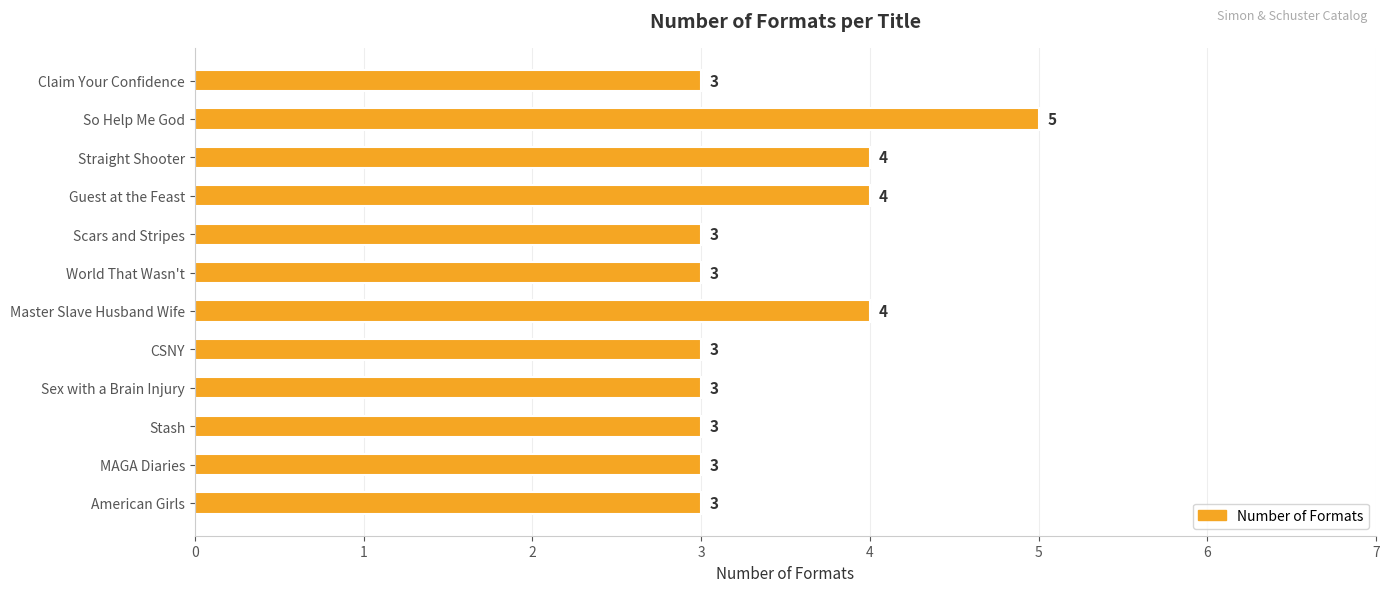

How many categories are shown in the chart?

12